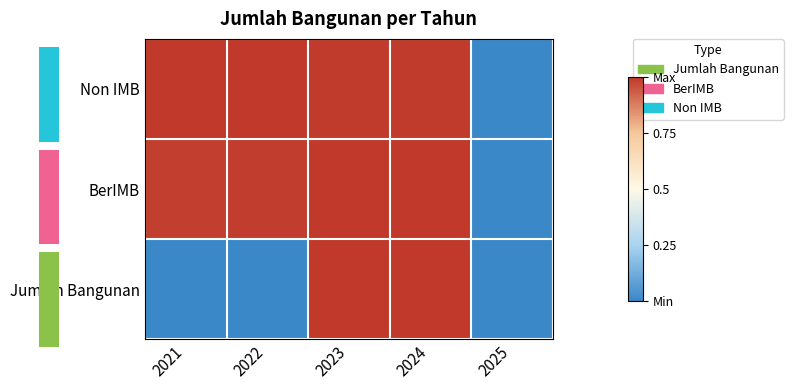

At which category does the chart reach its minimum across all series?

2021